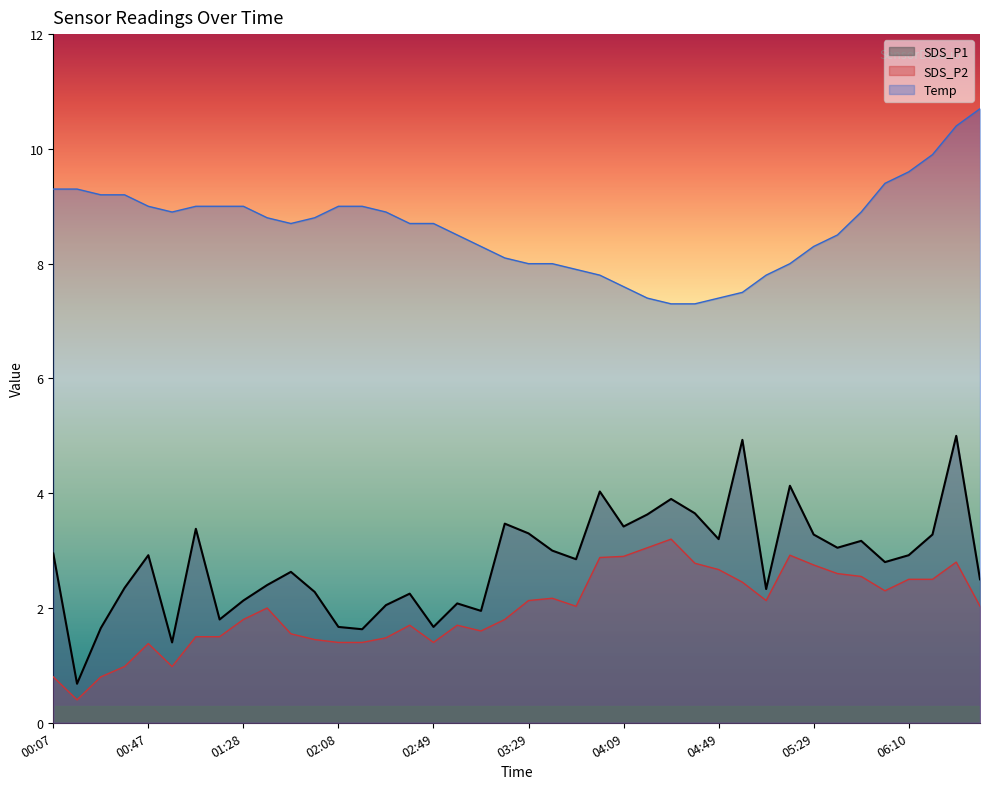

True or false: SDS_P1 has a value of 0.6 at 01:58.

False